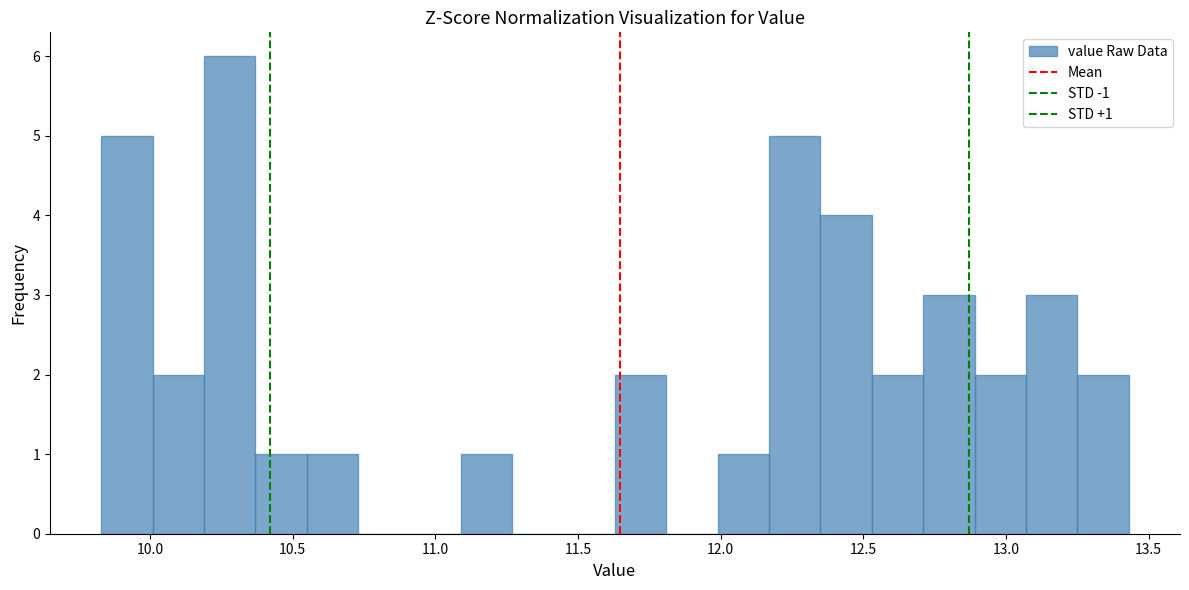

Around what value on the x-axis is the tallest bar? Give the approximate position of its centre, as read against the axis.

10.30